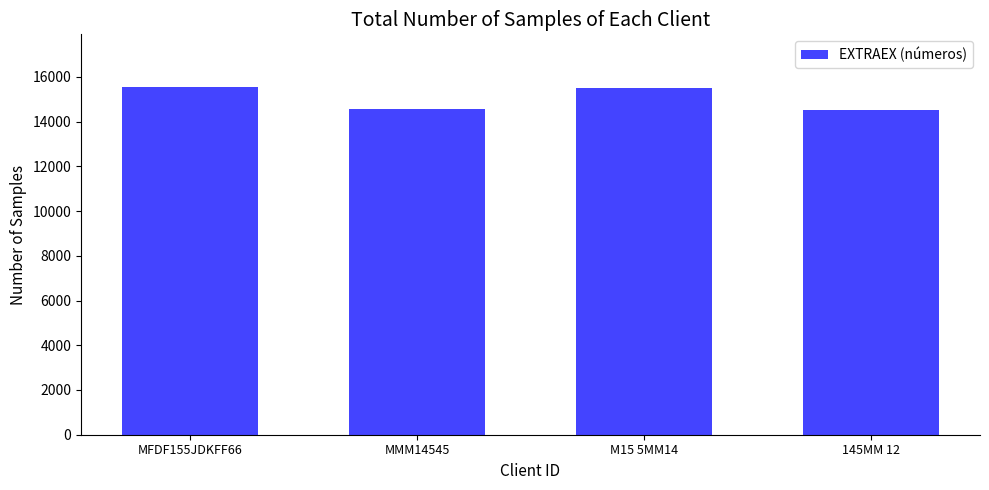

Is it true that the value at M15 5MM14 is 5083?

False